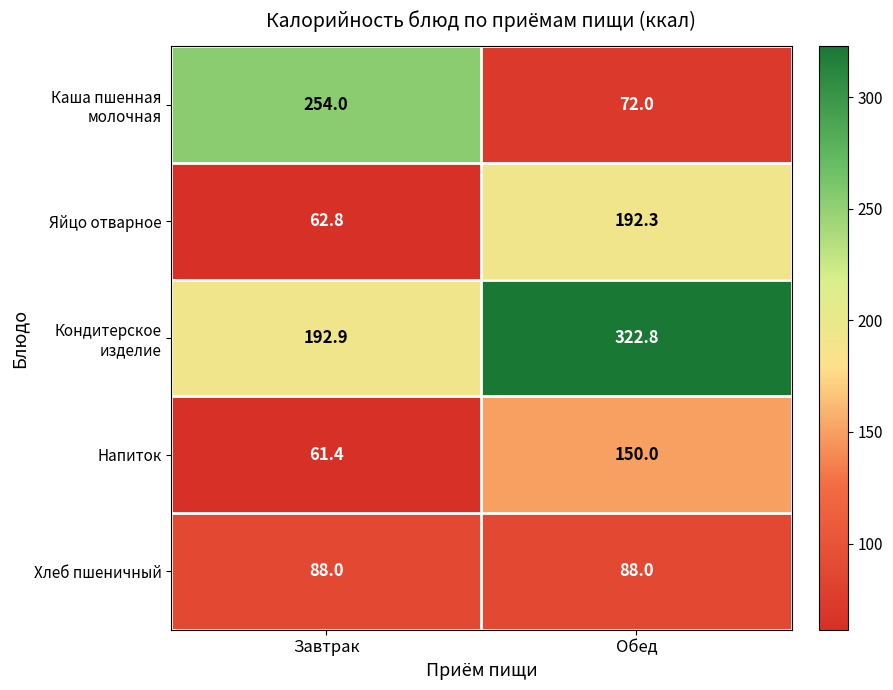

How many distinct data groups are displayed?

5